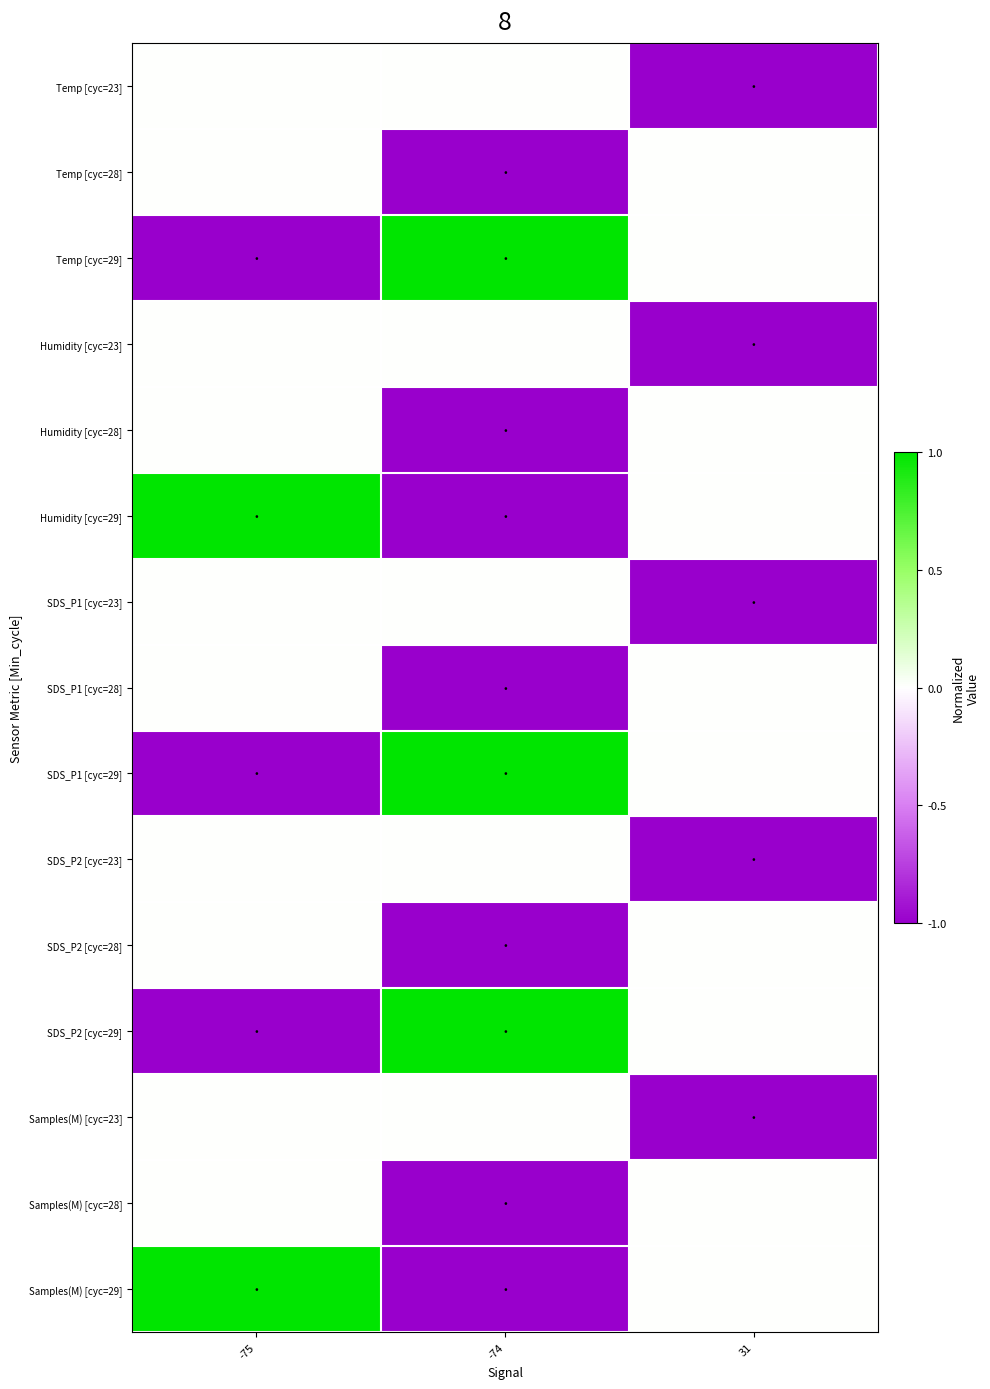

What is the spread (max minus min) of values at -74?

2